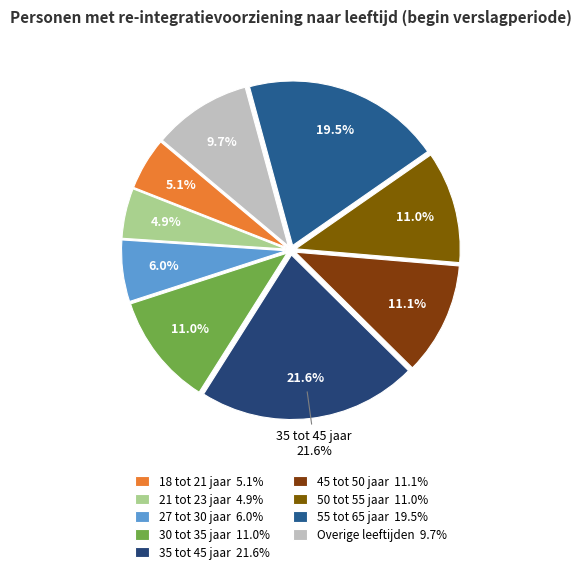

True or false: 18 tot 21 jaar accounts for 14% of the total.

False